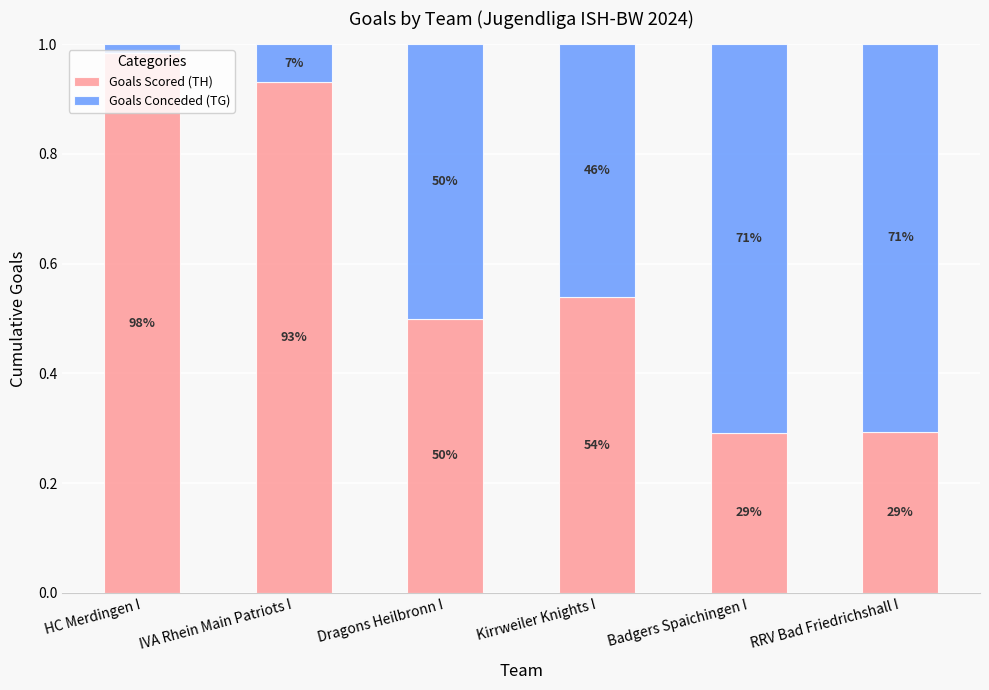

What position from the right is Badgers Spaichingen I?

2